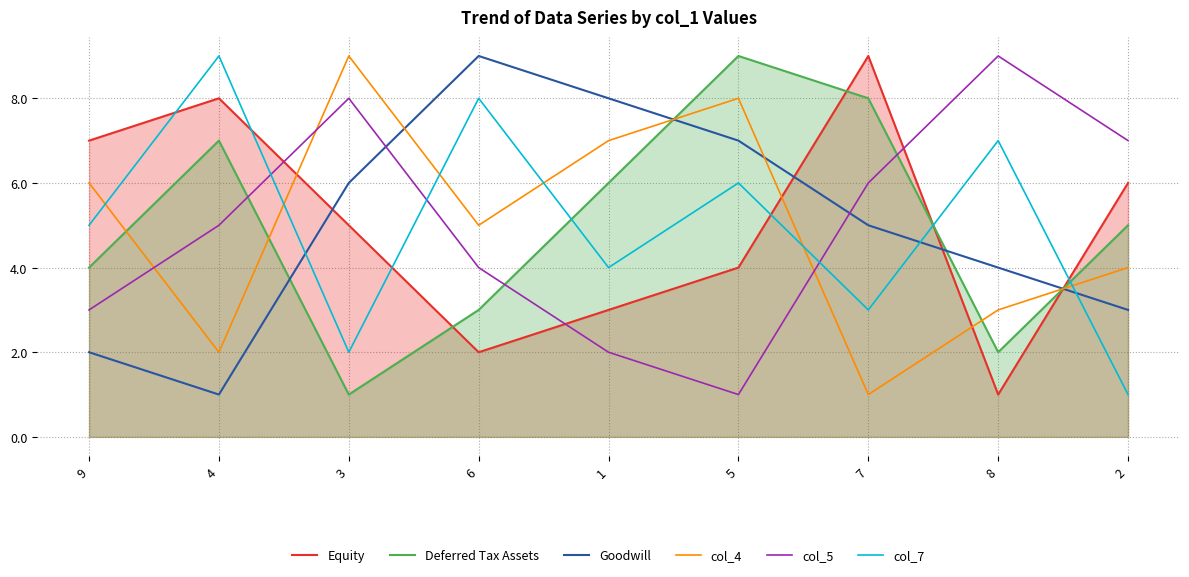

What is the label of the 5th point from the right?

1